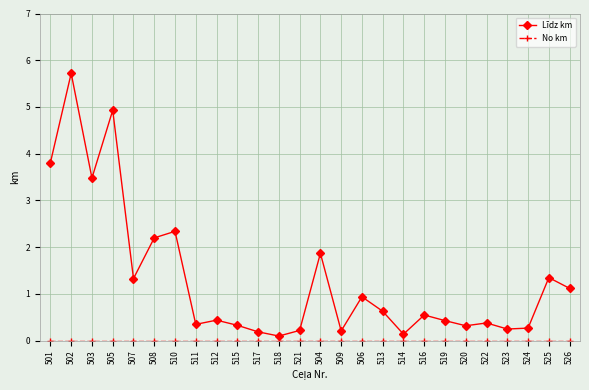

What is the total value across all series at 524?

0.3